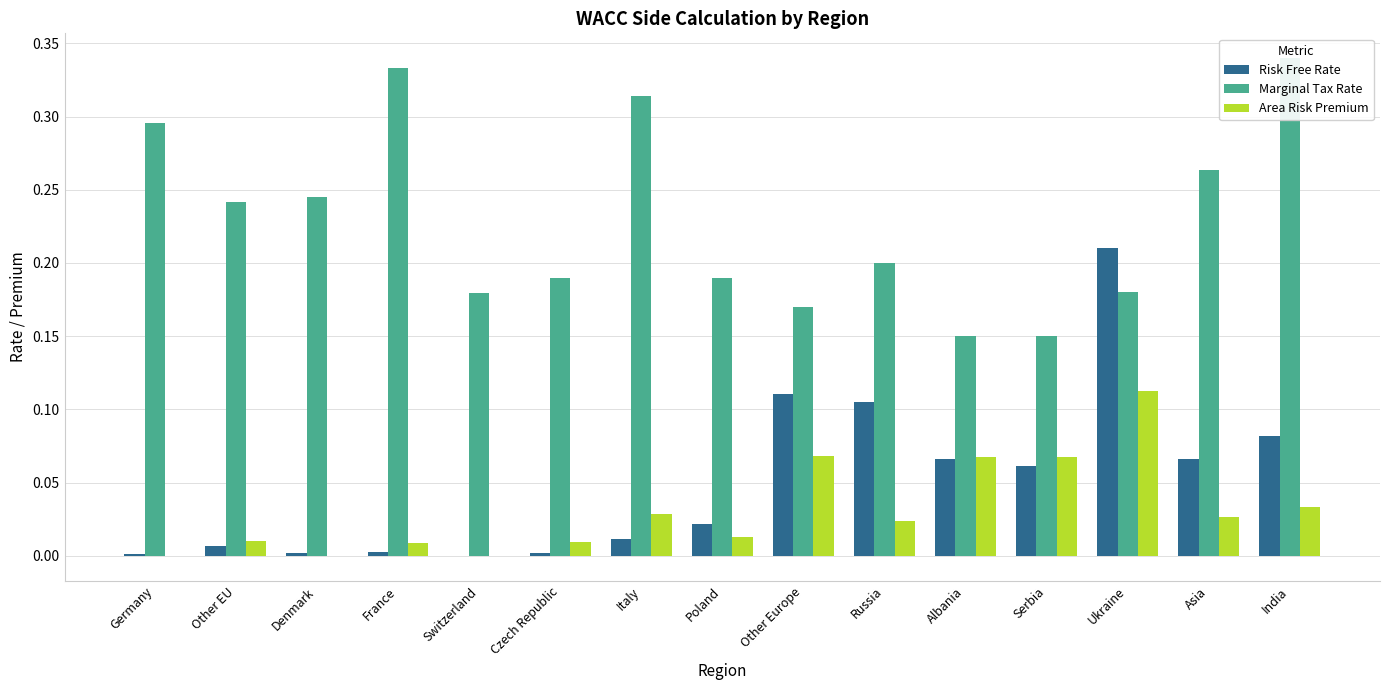

What is the sum of the Risk Free Rate values at Other EU and Other Europe?

0.1